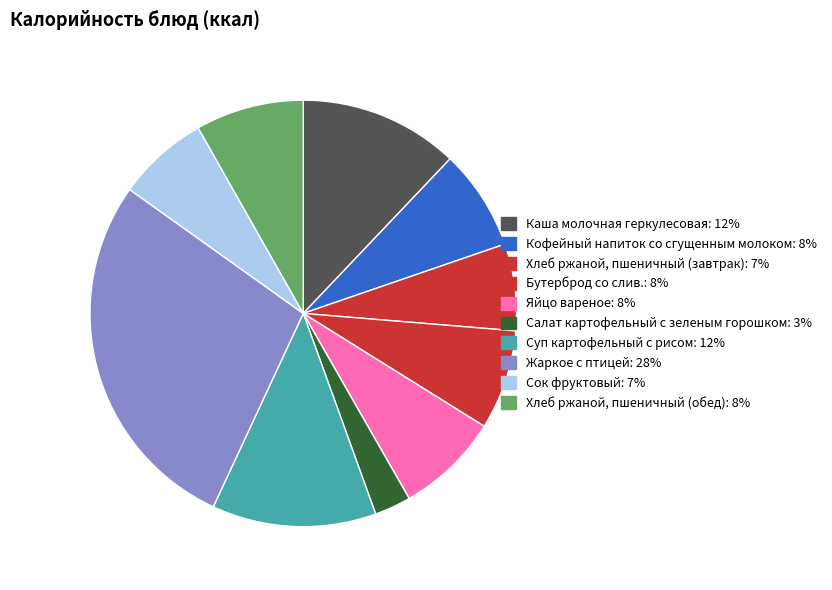

Does Бутерброд со слив. account for over 50% of the chart?

No